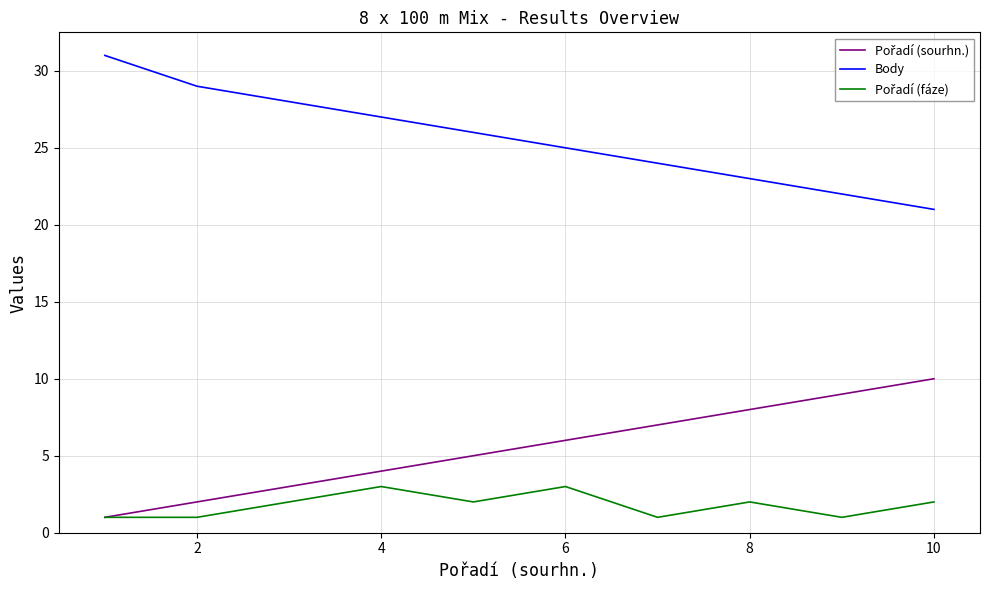

Which series has the largest total across all categories?

Body